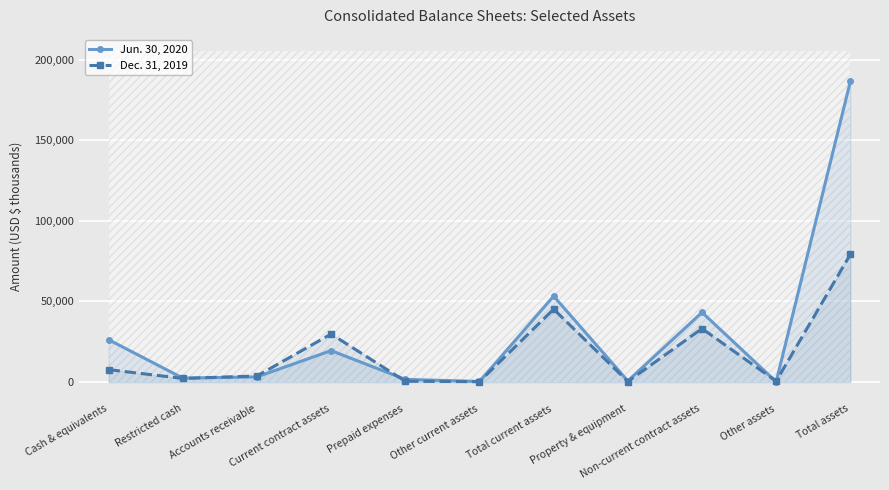

True or false: Jun. 30, 2020 and Dec. 31, 2019 cross at least once.

True